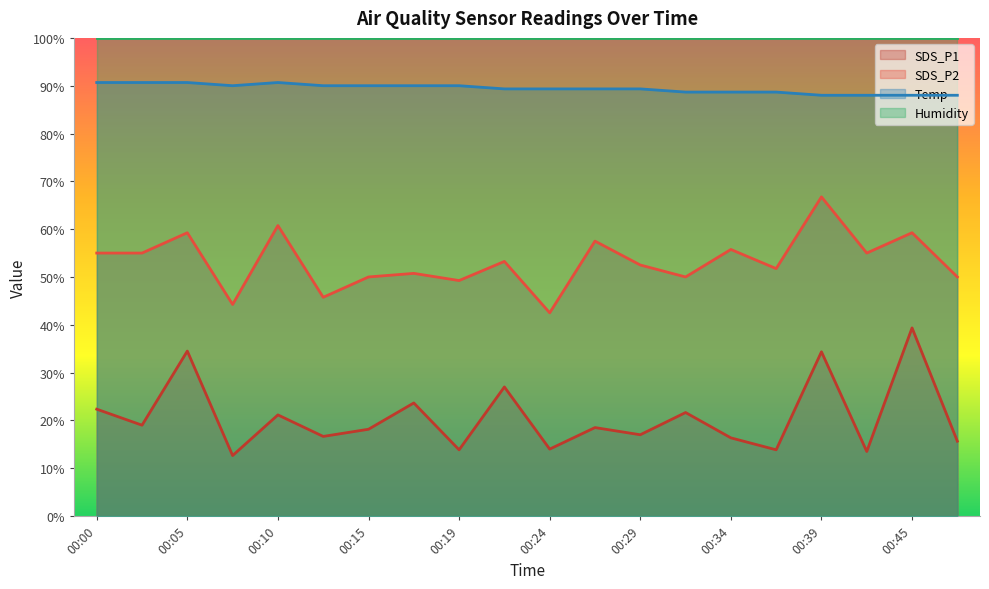

What is the value of the SDS_P1 point at the 19th from the left?

39.4